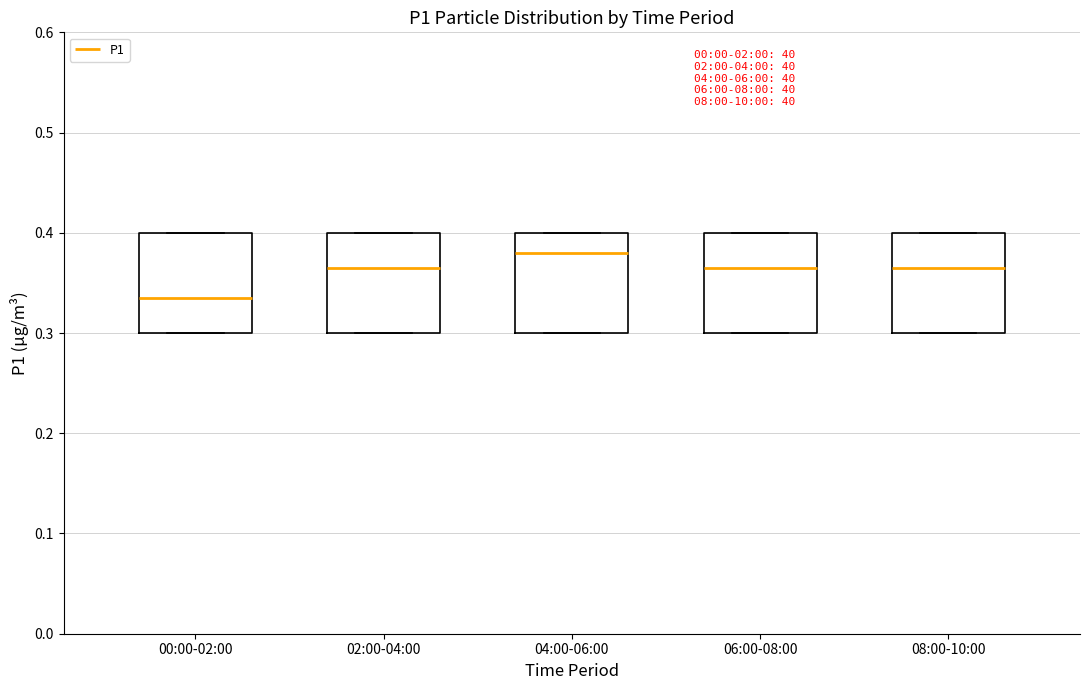

Which box has the lowest median line?

00:00-02:00